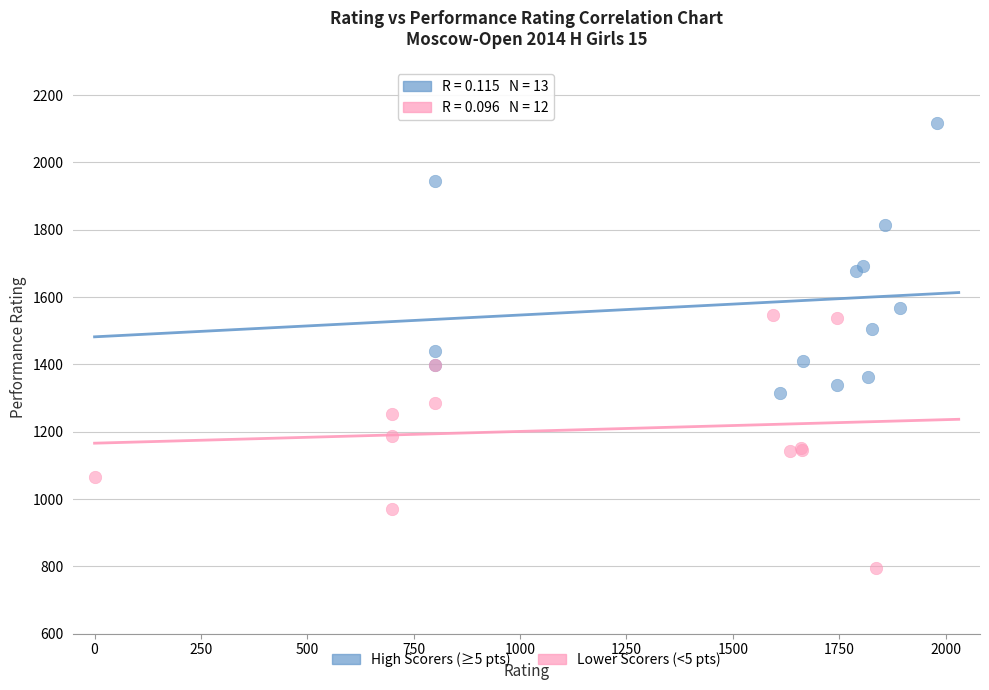

What are all the series names shown in the legend?

High Scorers (≥5 pts), Lower Scorers (<5 pts)